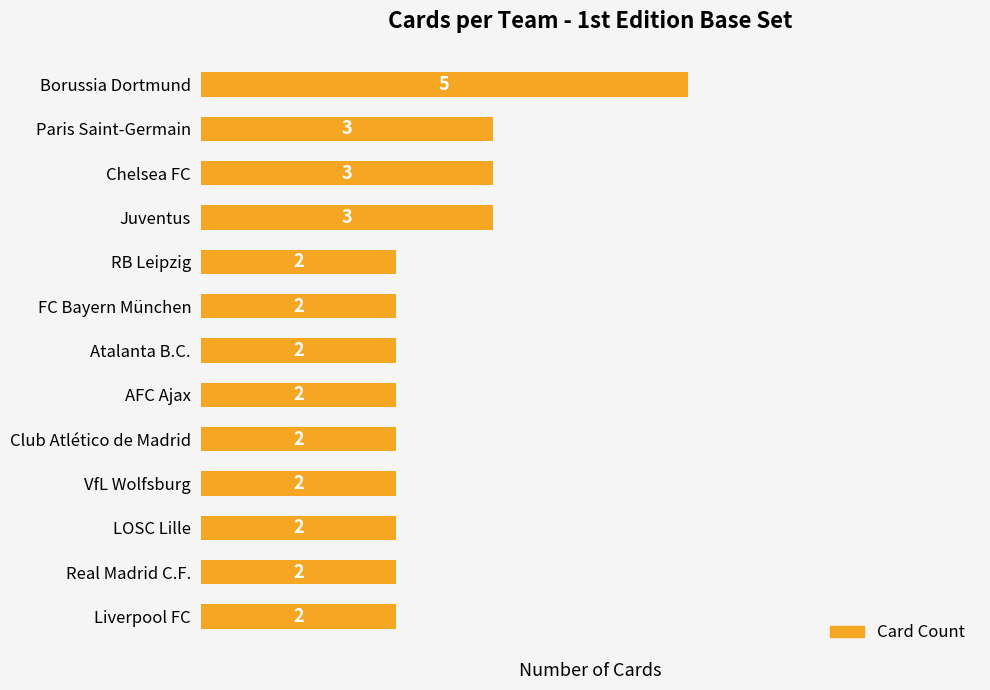

Count the number of values greater than 2.

4